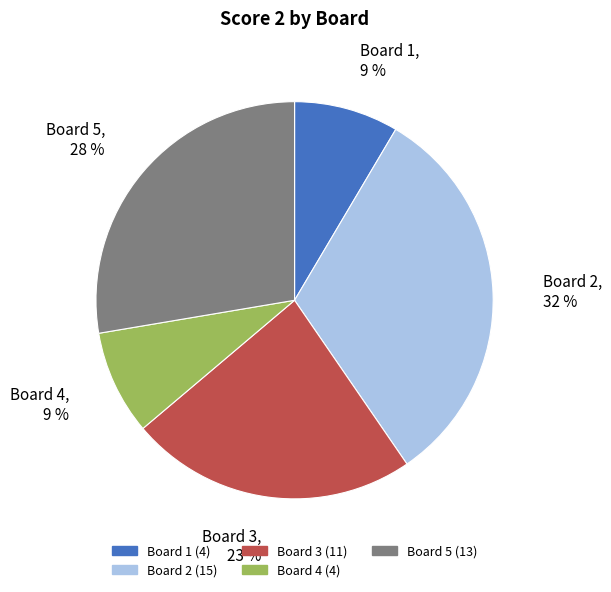

How many slices are in this pie chart?

5